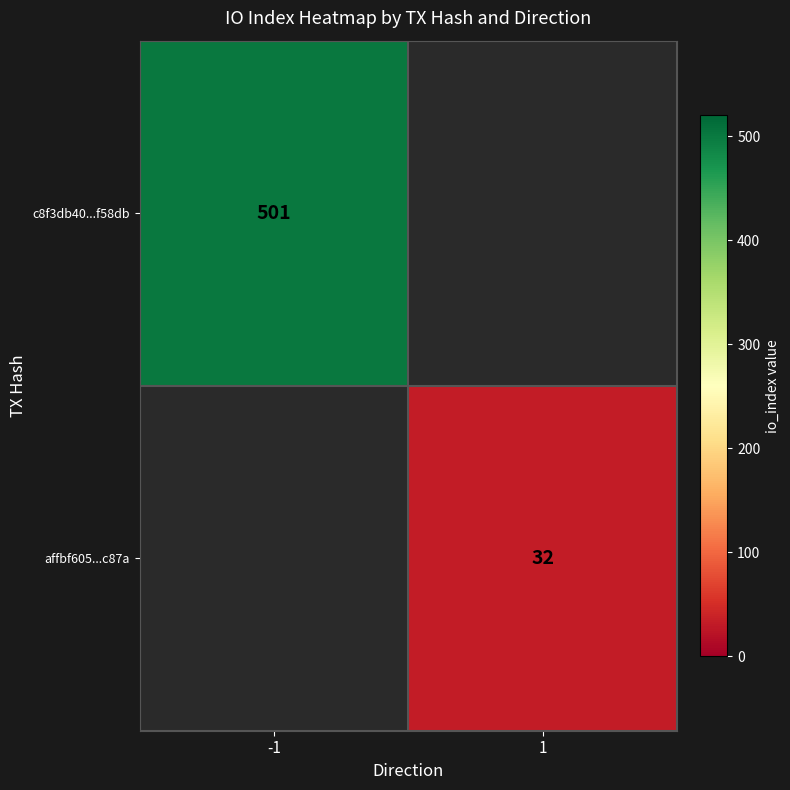

True or false: affbf605...c87a has a value of 18 at 1.

False